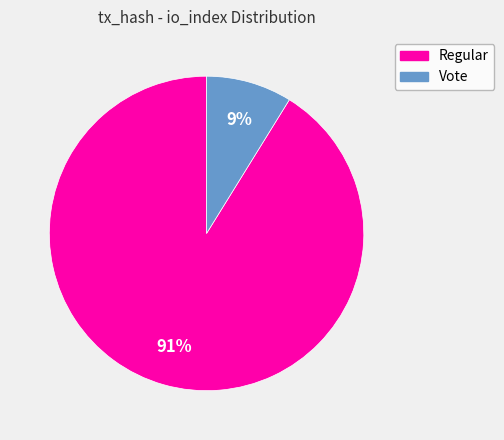

To the nearest percent, what is the difference between the largest and smallest slice percentages?

82%